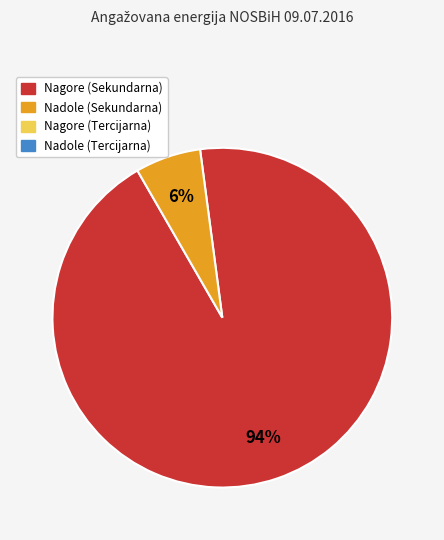

To the nearest percent, what is the average slice percentage?

50%